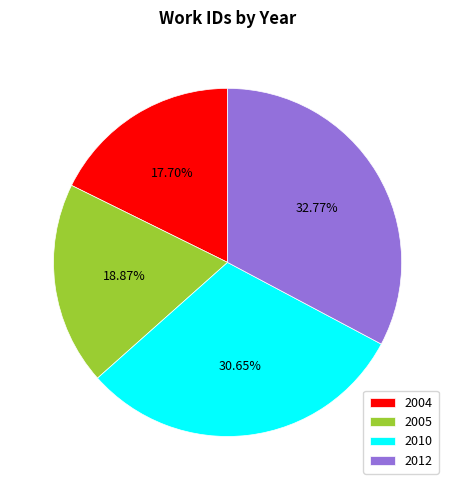

To the nearest percent, what is the difference between the 2012 and 2010 slice percentages?

2%